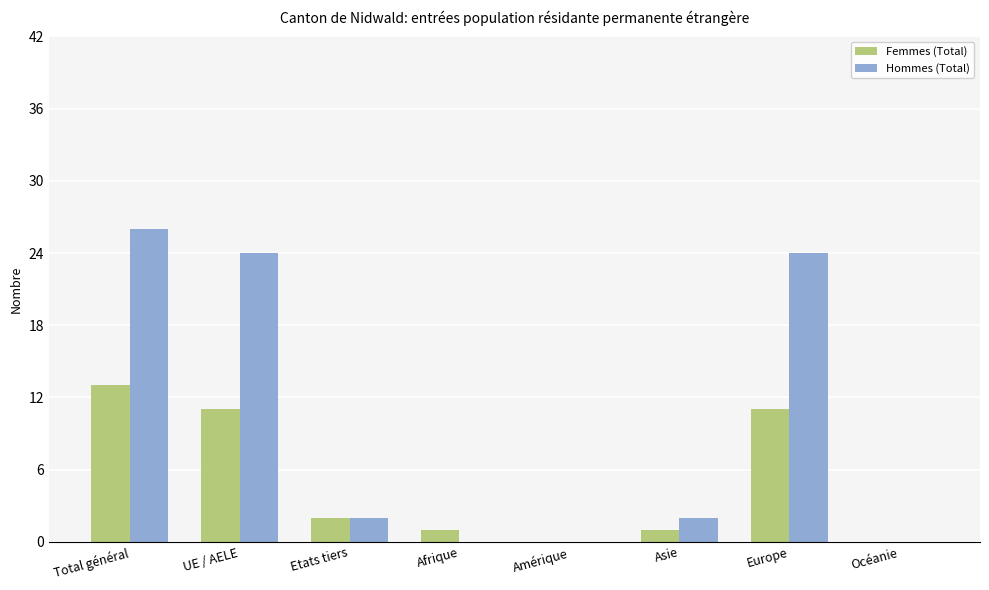

Is it true that Femmes (Total) equals 13 at Total général?

True